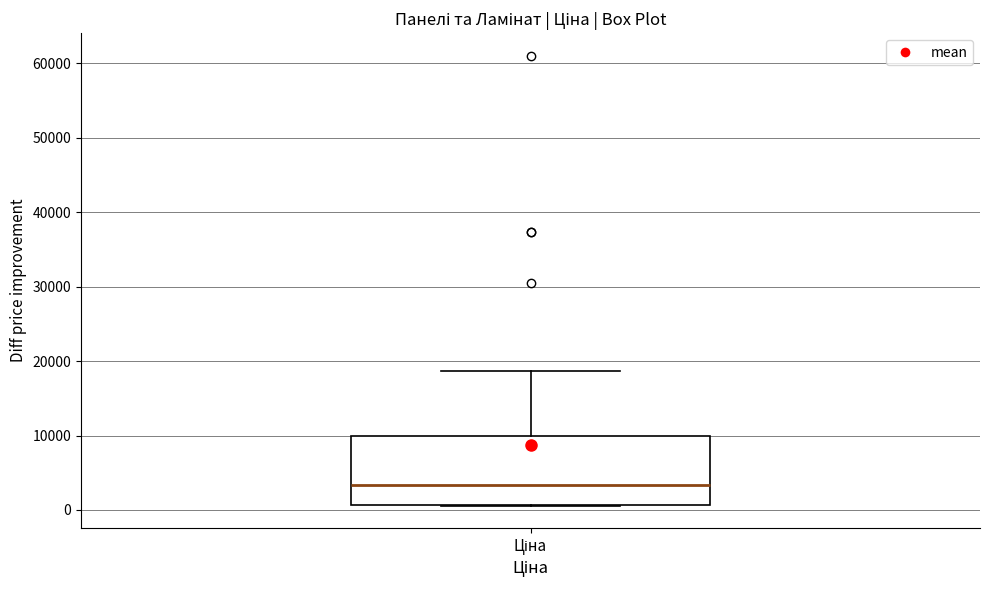

Where is the upper edge of the box for Ціна on the y-axis? The values are not printed on the chart, so give them approximately, as read against the axis.

10000